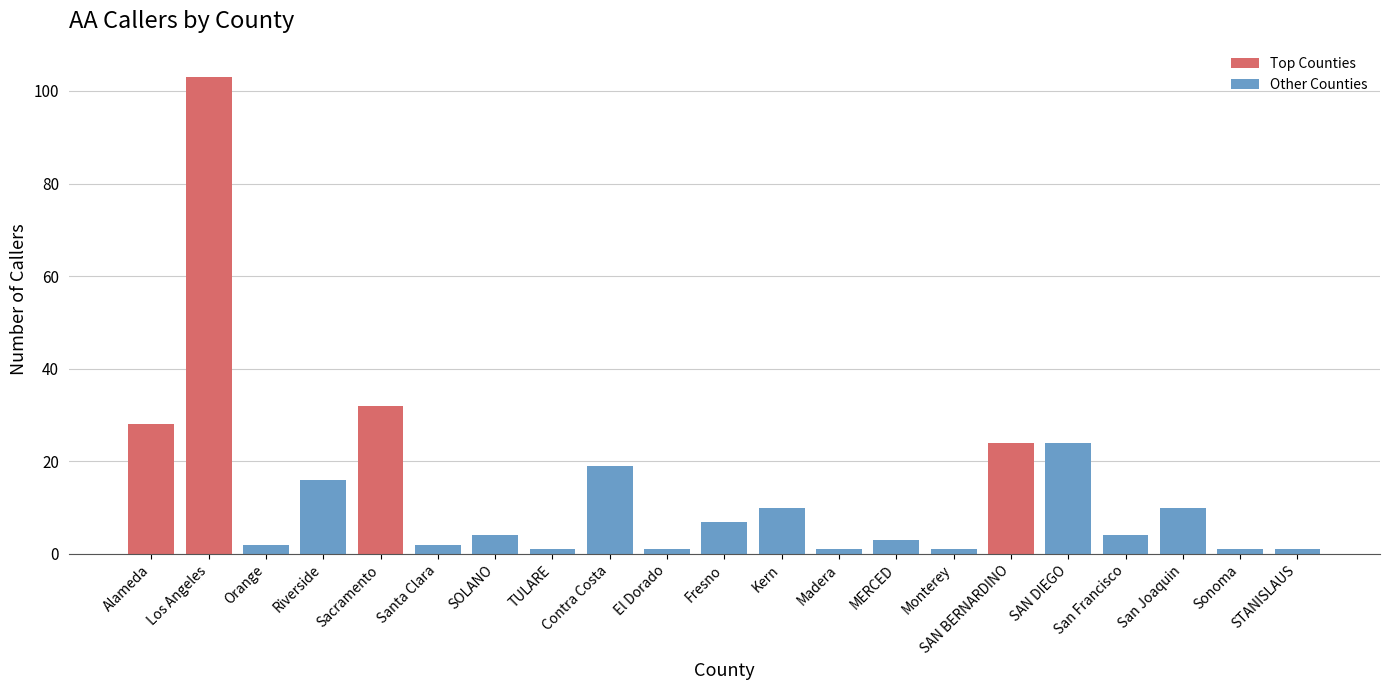

What is the value of the 17th bar from the left?

24